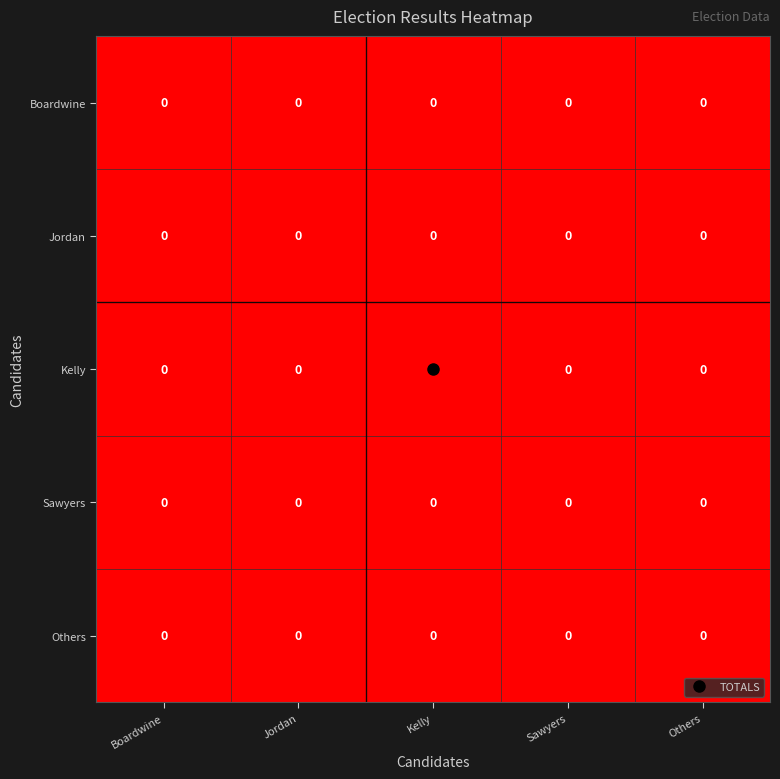

How many data points does each series have?

5